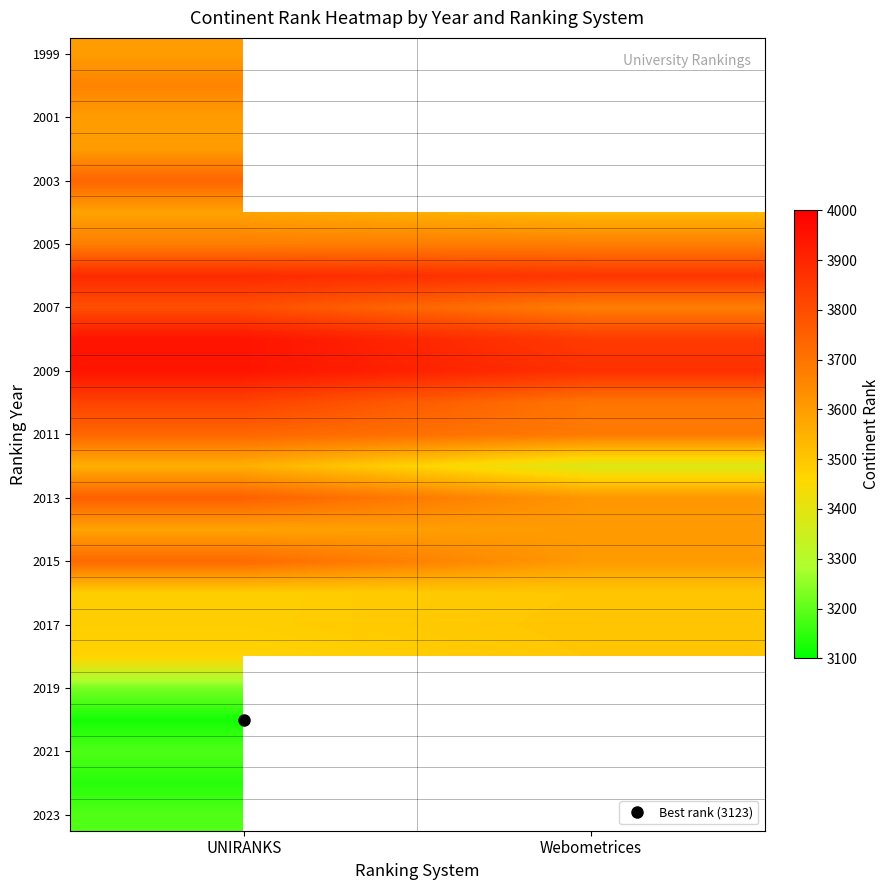

How many categories are shown in the chart?

2